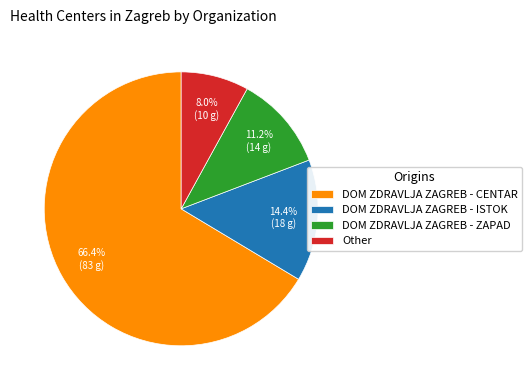

Rank the categories by value from highest to lowest.

DOM ZDRAVLJA ZAGREB - CENTAR, DOM ZDRAVLJA ZAGREB - ISTOK, DOM ZDRAVLJA ZAGREB - ZAPAD, Other